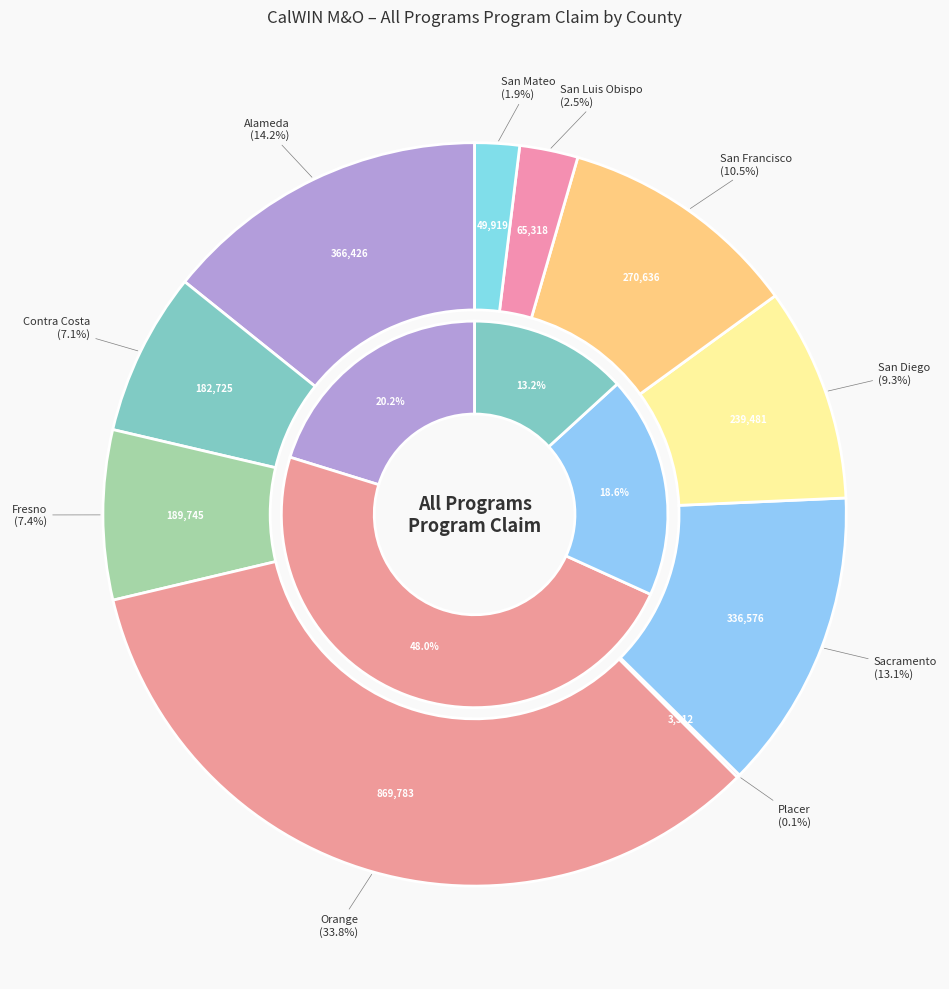

Rank the categories by value from lowest to highest.

Placer, San Mateo, San Luis Obispo, Contra Costa, Fresno, San Diego, San Francisco, Sacramento, Alameda, Orange